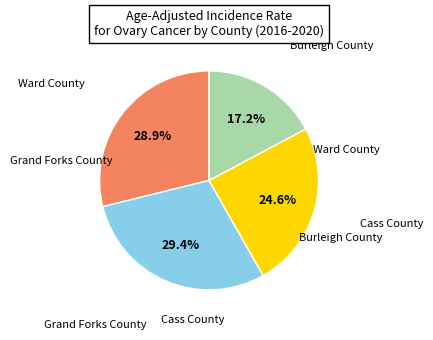

Does any single category account for the majority?

No